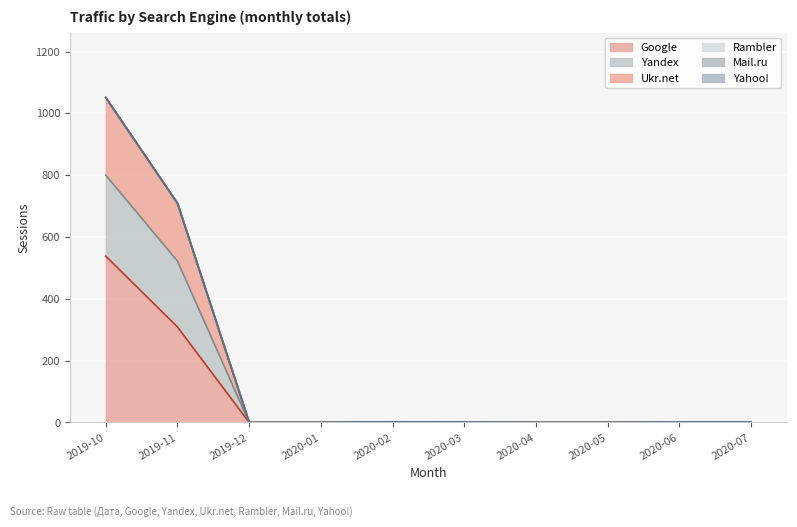

Does the chart display data point markers on the line(s)?

No